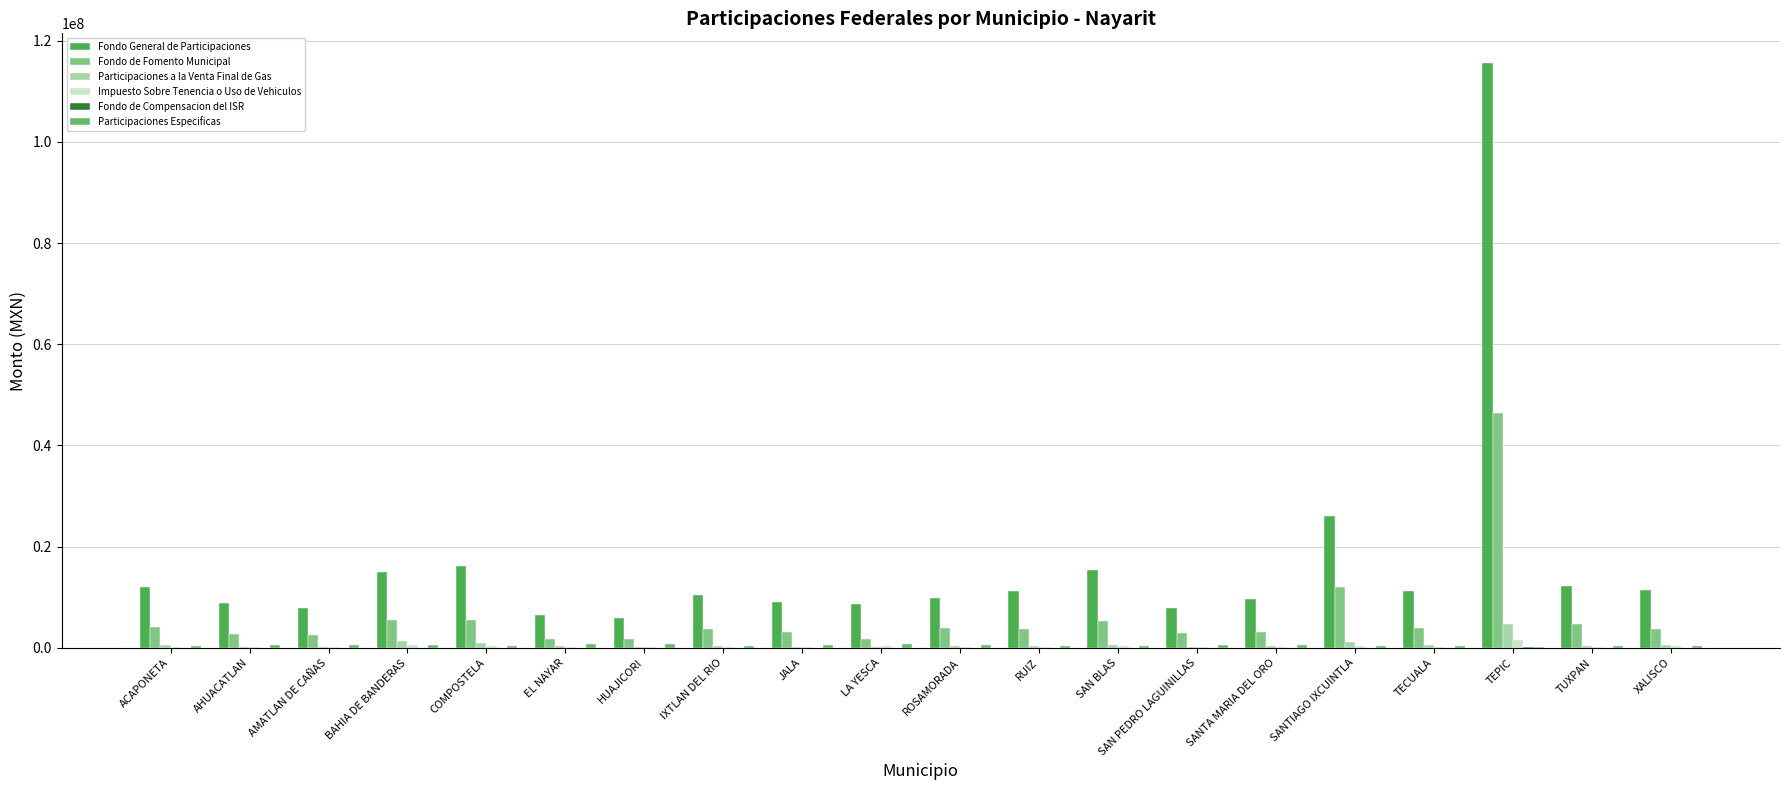

Which has a higher value, LA YESCA or SANTA MARIA DEL ORO?

SANTA MARIA DEL ORO